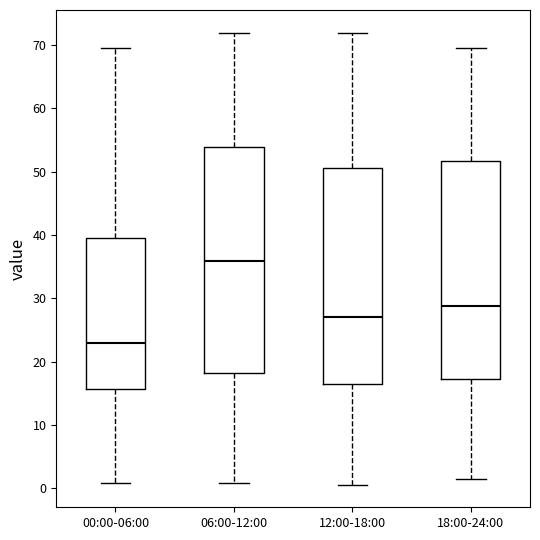

Which box has the lowest median line?

00:00-06:00